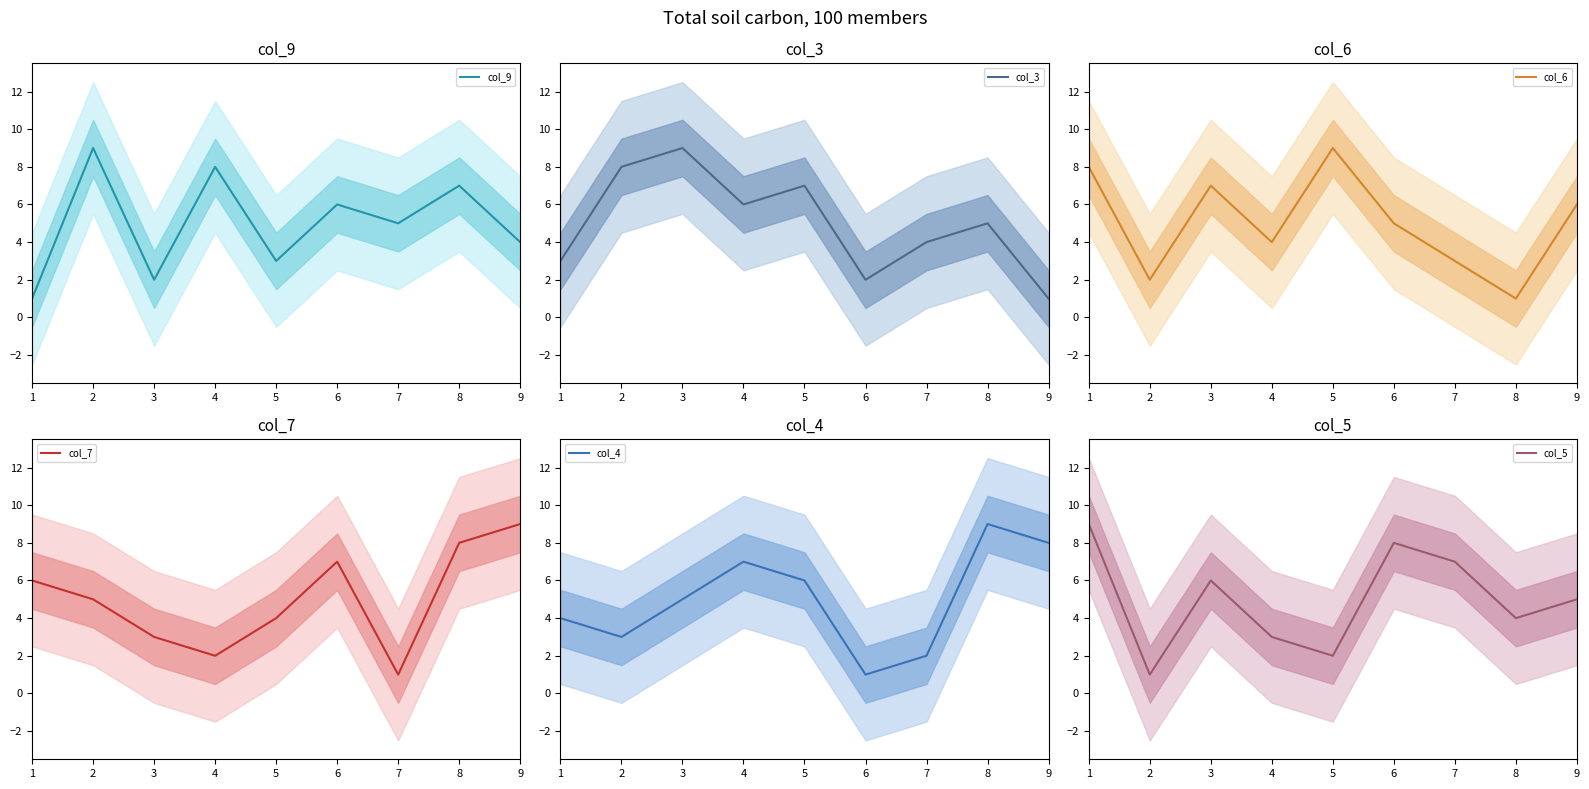

Count the number of data series in this chart.

6